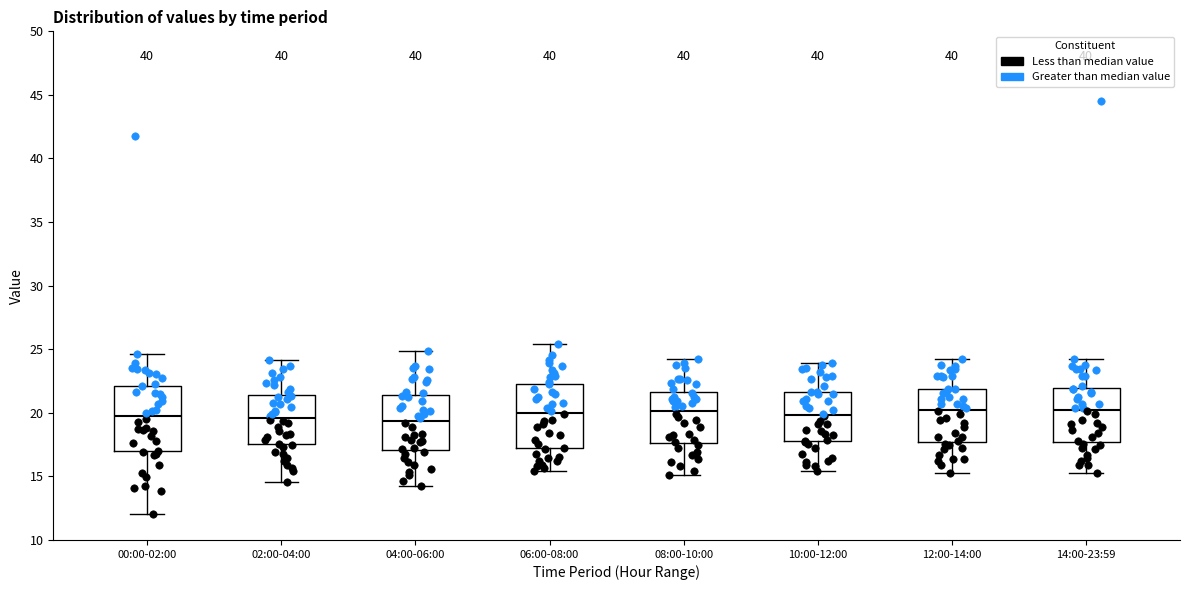

Reading left to right, read every box against the y-axis: the position of its median line, the range the box covers, and the ends of its whiskers. The values are not printed on the chart, so give them approximately, as read against the axis.

00:00-02:00: median 20.0, box 17.0 to 22.0, whiskers 12.0 to 24.5
02:00-04:00: median 19.5, box 17.5 to 21.5, whiskers 14.5 to 24.0
04:00-06:00: median 19.5, box 17.0 to 21.5, whiskers 14.0 to 25.0
06:00-08:00: median 20.0, box 17.0 to 22.5, whiskers 15.5 to 25.5
08:00-10:00: median 20.0, box 17.5 to 21.5, whiskers 15.0 to 24.0
10:00-12:00: median 20.0, box 18.0 to 21.5, whiskers 15.5 to 24.0
12:00-14:00: median 20.0, box 17.5 to 22.0, whiskers 15.0 to 24.0
14:00-23:59: median 20.0, box 17.5 to 22.0, whiskers 15.0 to 24.0